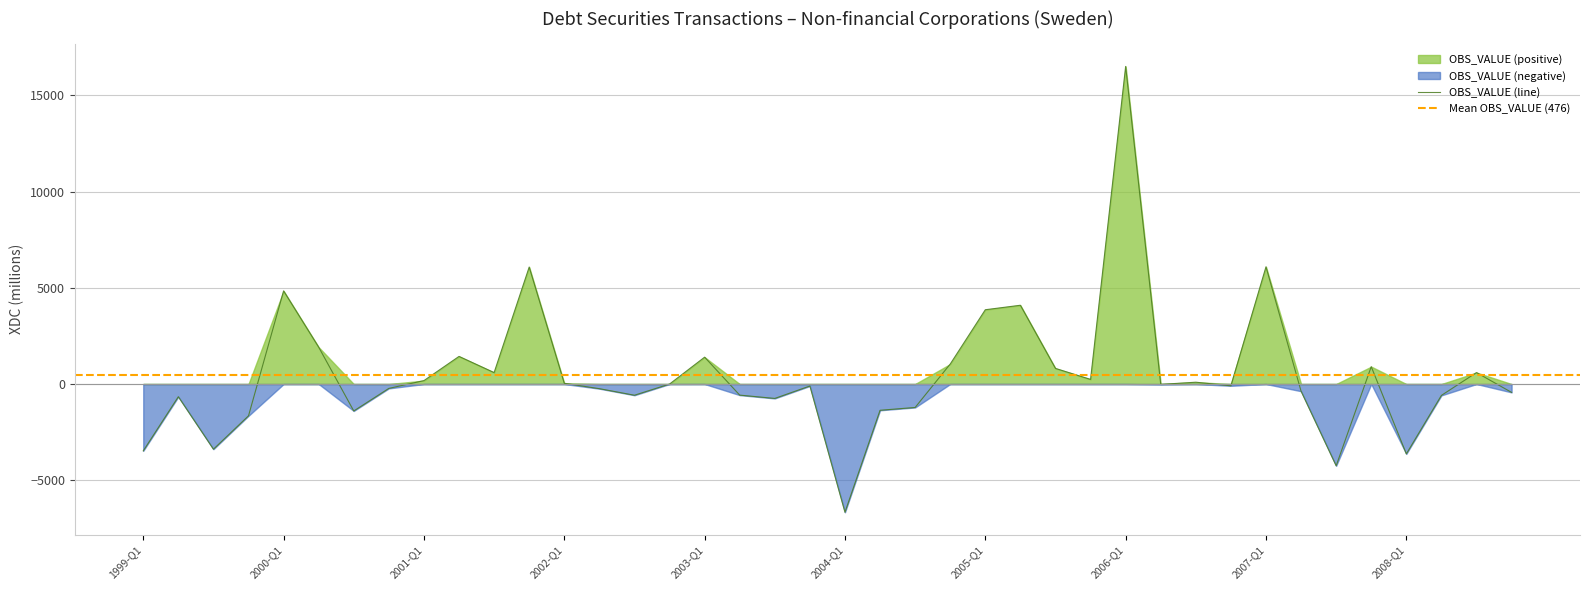

Count the number of categories in the chart.

40